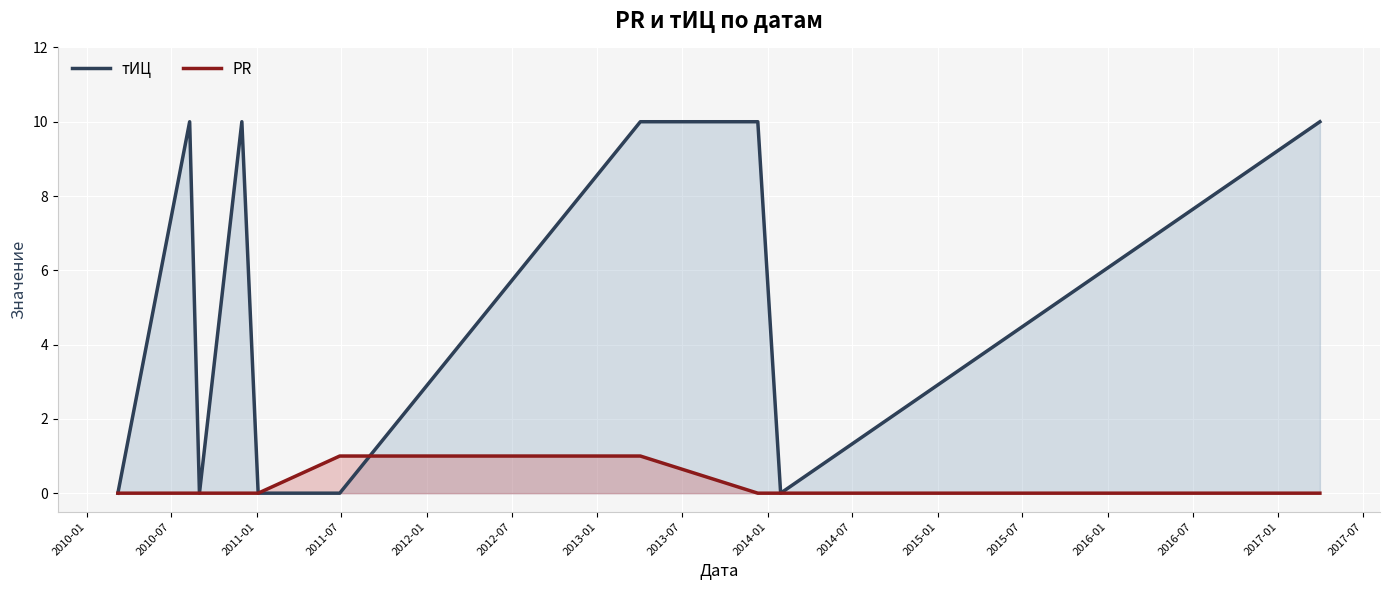

How many lines are shown in the chart?

2